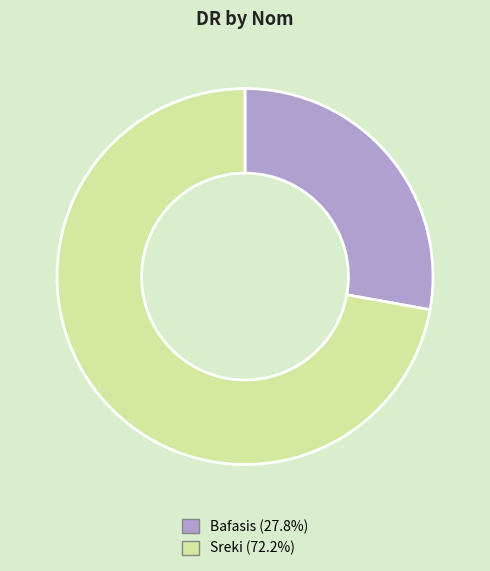

Do Bafasis and Sreki together represent more than half of the pie?

Yes